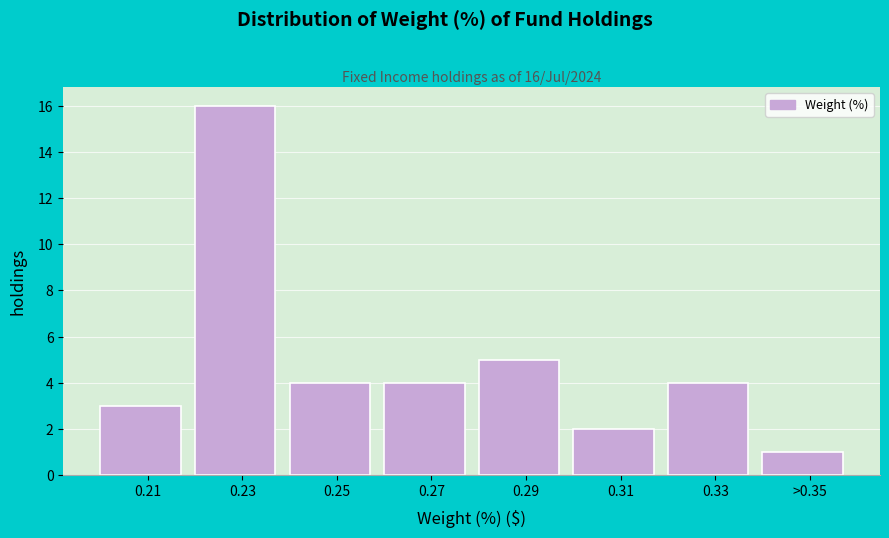

Reading left to right, what are all the values shown in this chart?

0.21=3	0.23=16	0.25=4	0.27=4	0.29=5	0.31=2	0.33=4	>0.35=1